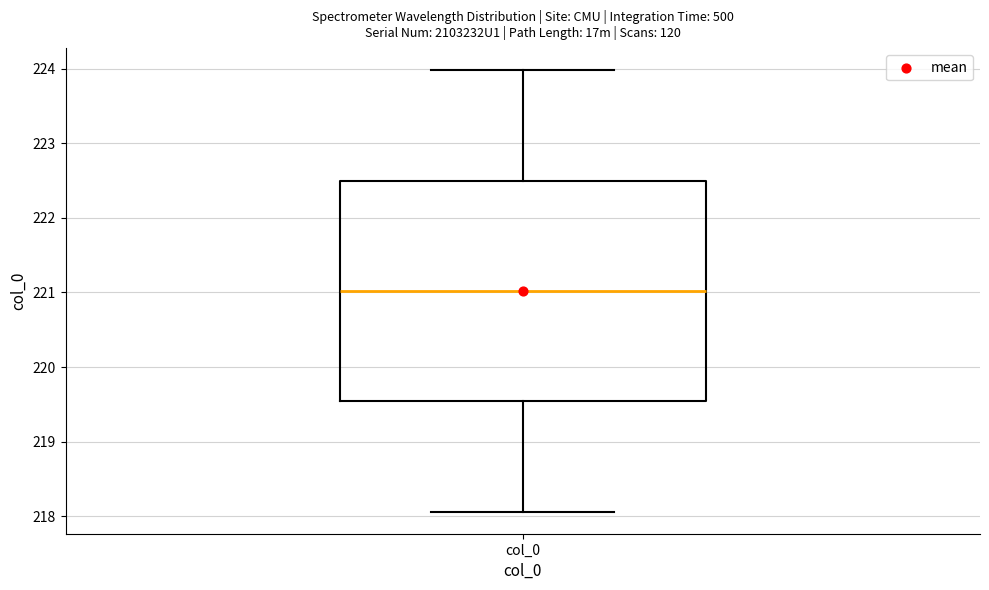

Transcribe this box plot: give where the median line is, the range the box spans, and where the two whiskers end, as read against the y-axis. The values are not printed on the chart, so give them approximately, as read against the axis.

median 221.0, box 219.5 to 222.5, whiskers 218.1 to 224.0